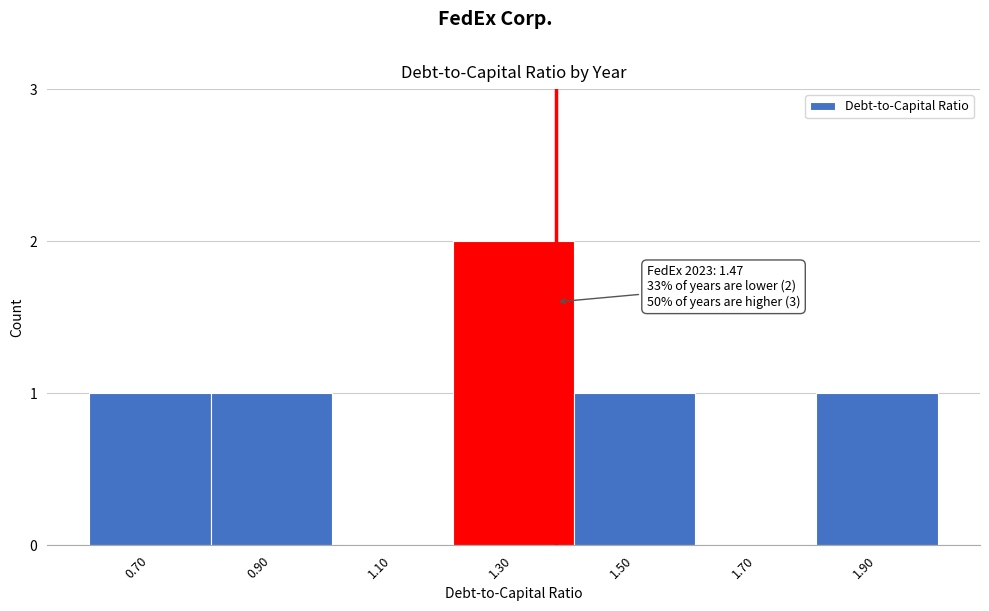

Reading left to right, extract all data points from this chart.

0.70=1	0.90=1	1.10=0	1.30=2	1.50=1	1.70=0	1.90=1